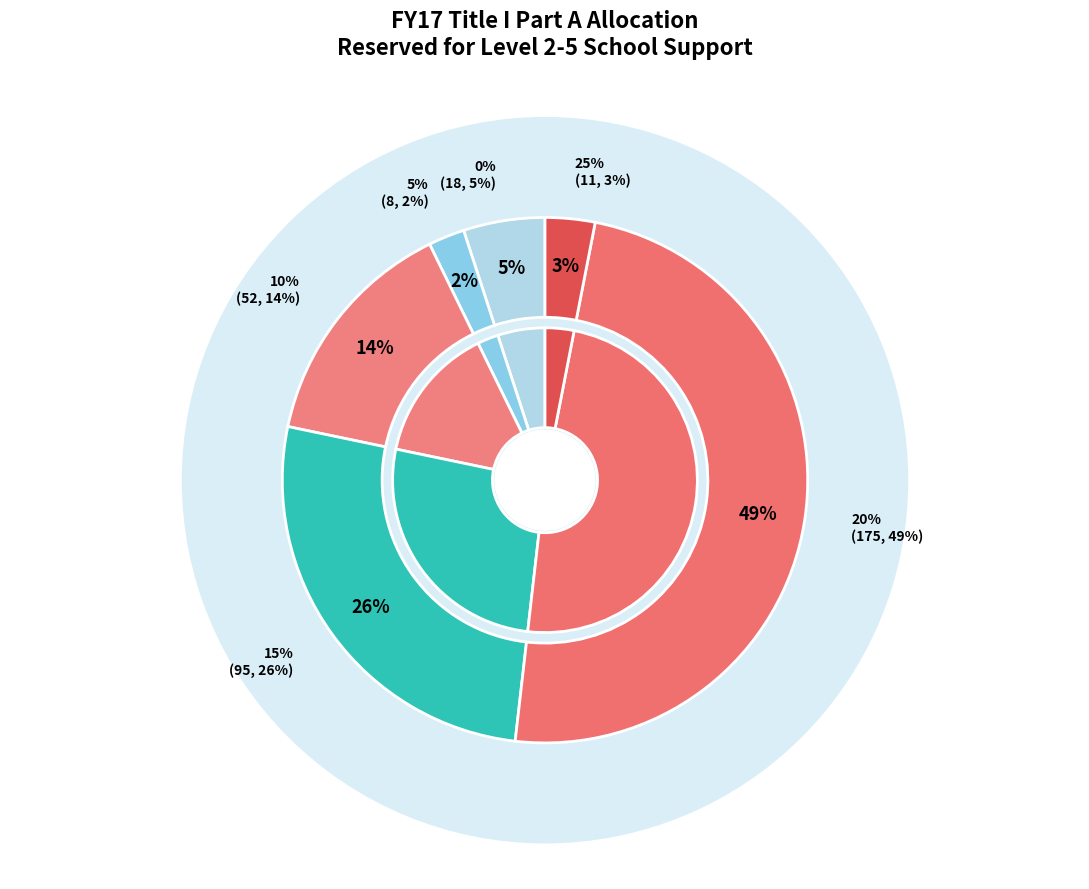

Is it true that 25% is 1% of the pie?

False